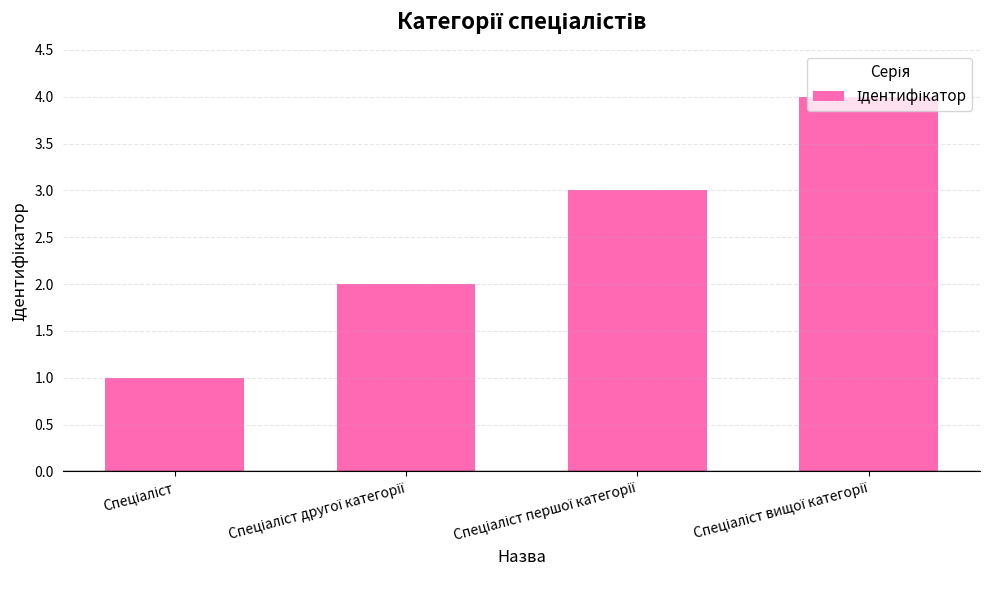

Count the values in the range 2 to 4.

3